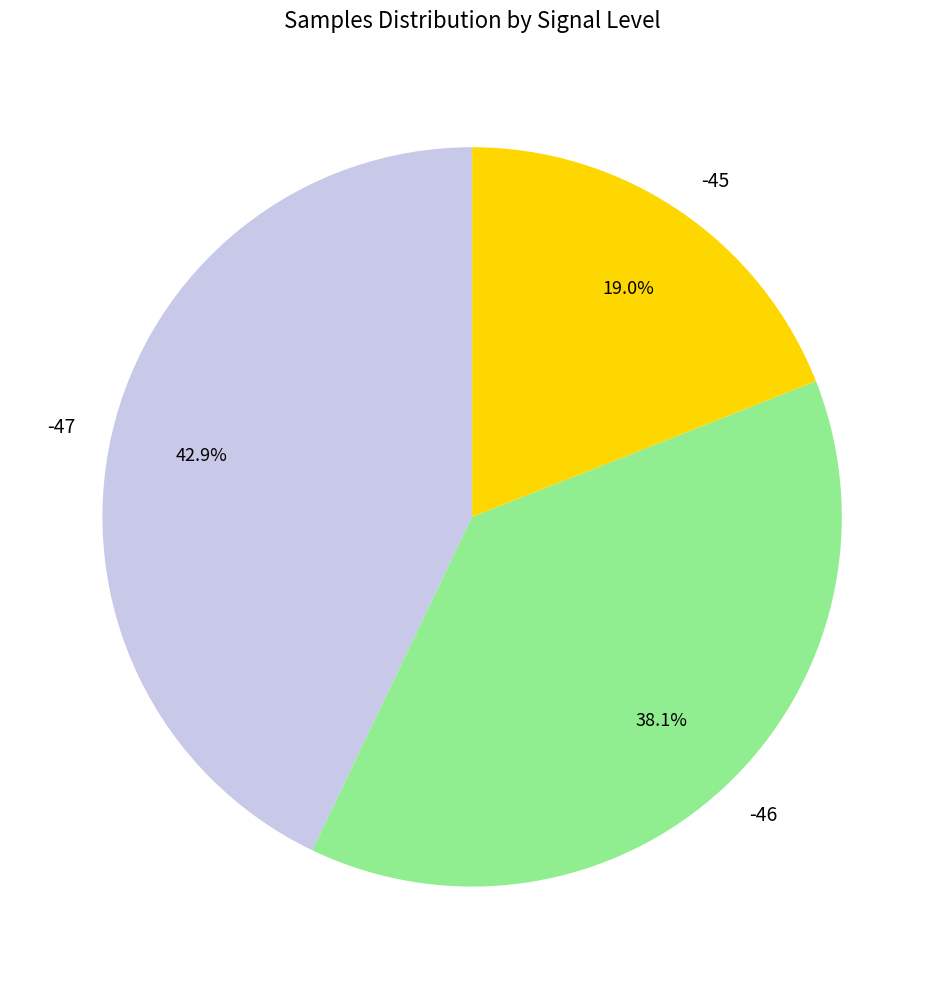

To the nearest percent, what is the average slice percentage?

33%